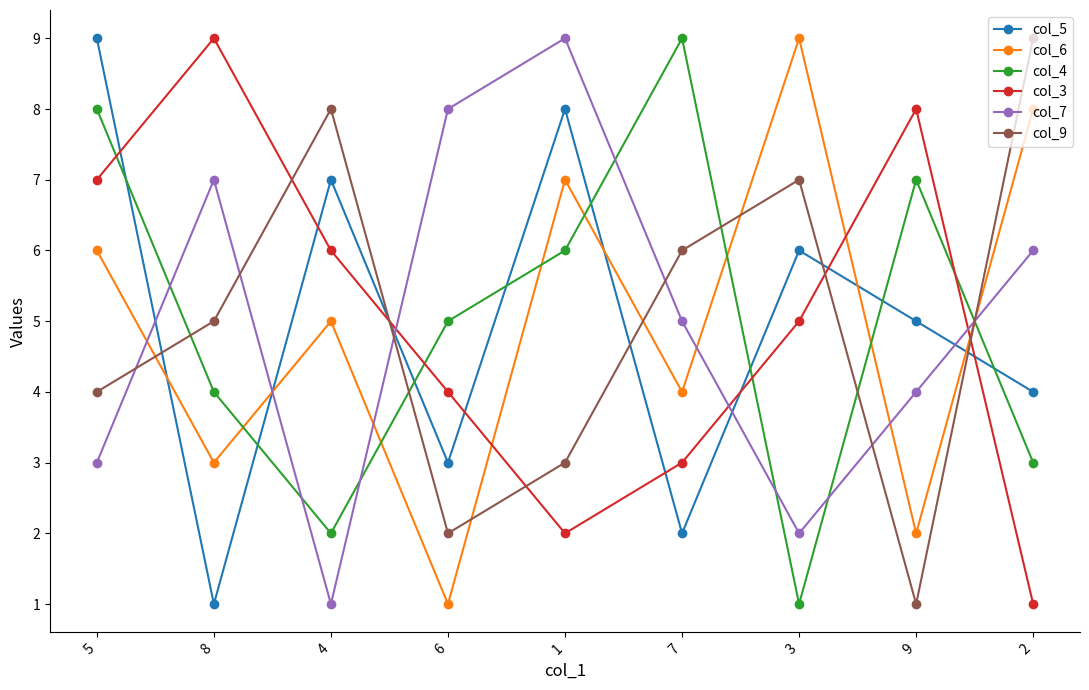

At which label is col_4 closest to 5?

6